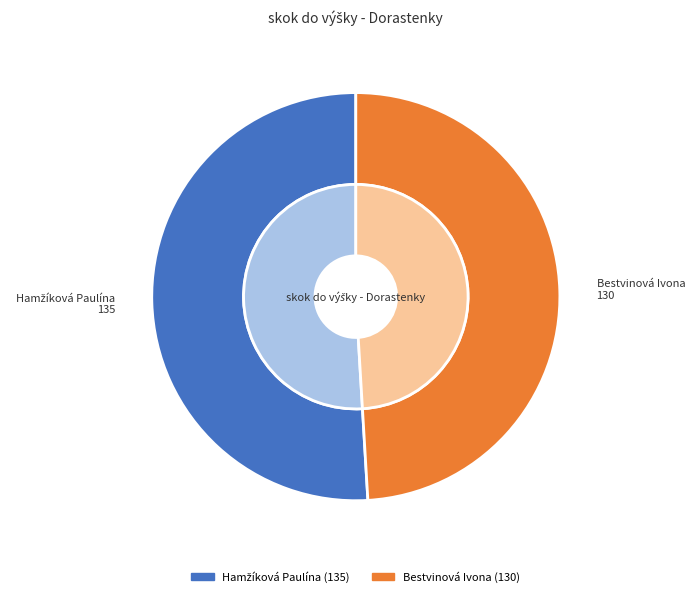

Is it true that Bestvinová Ivona is 57% of the pie?

False